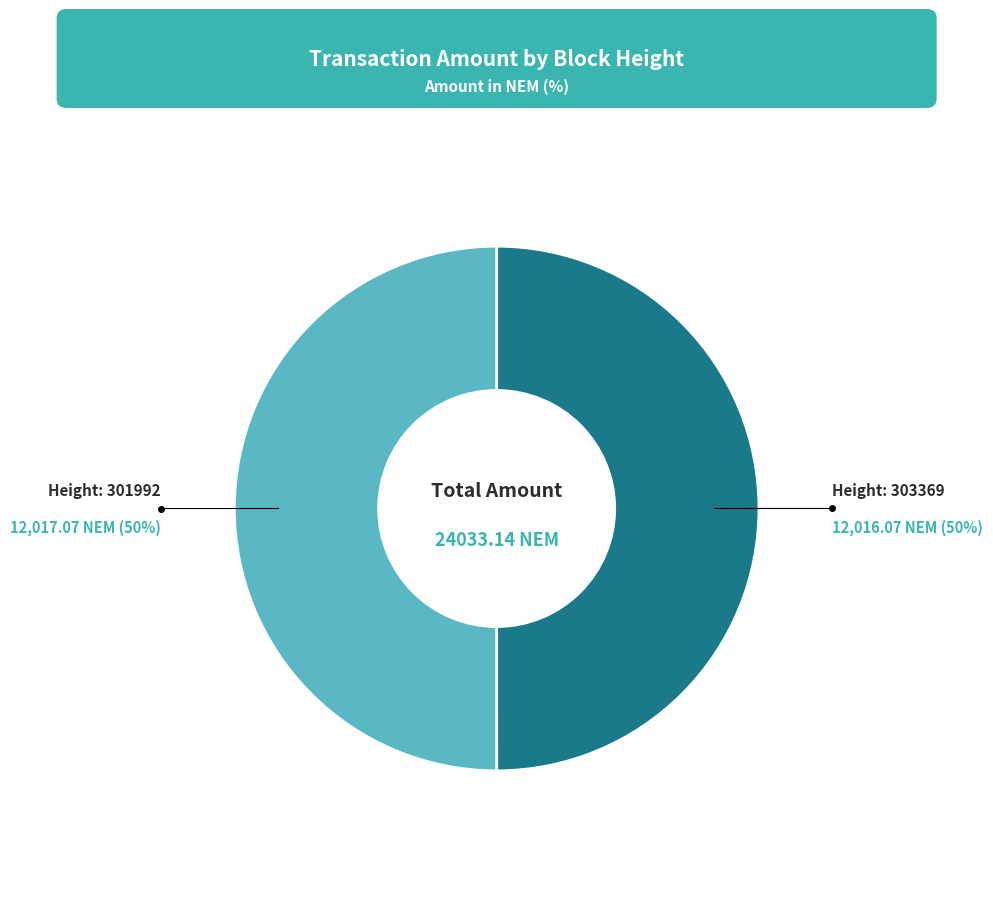

How many segments does this pie chart have?

2